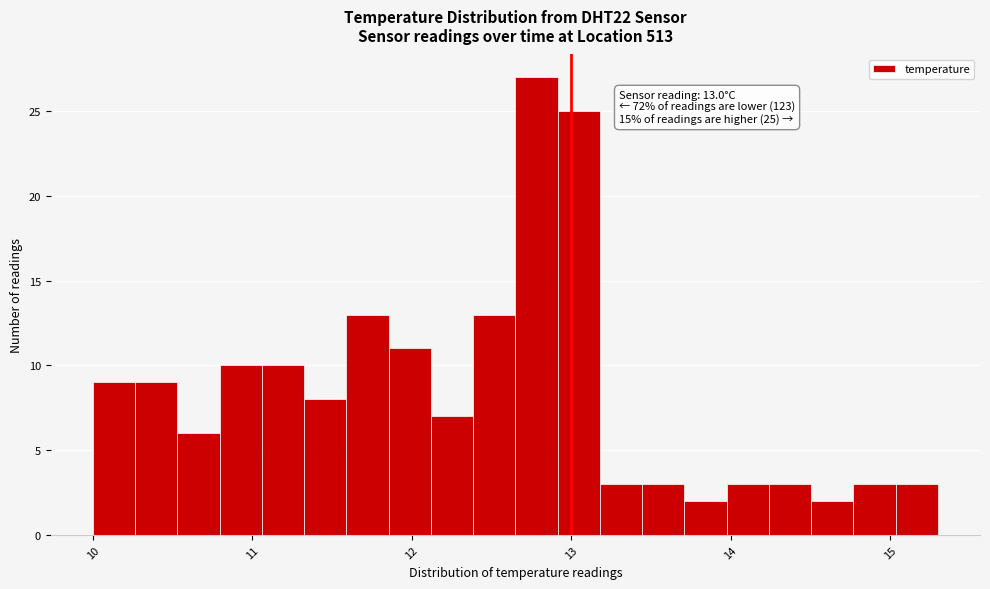

Read against the x-axis, roughly where is the centre of the tallest bar?

12.8